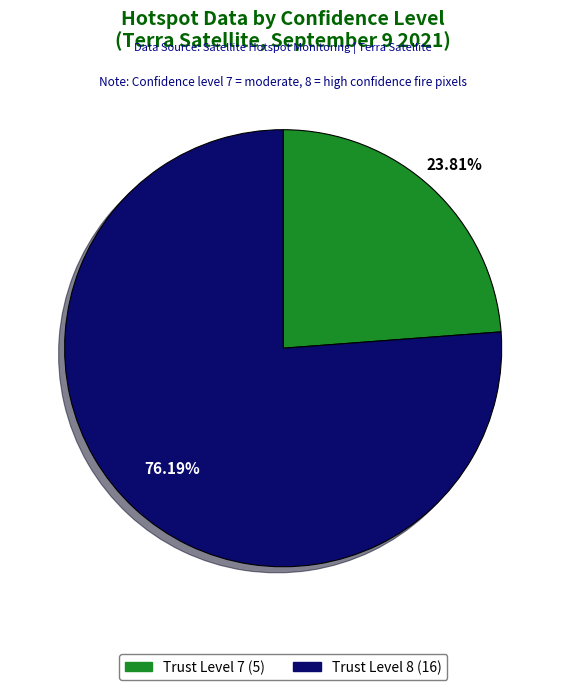

To the nearest percent, what is the difference between the largest and smallest slice percentages?

52%